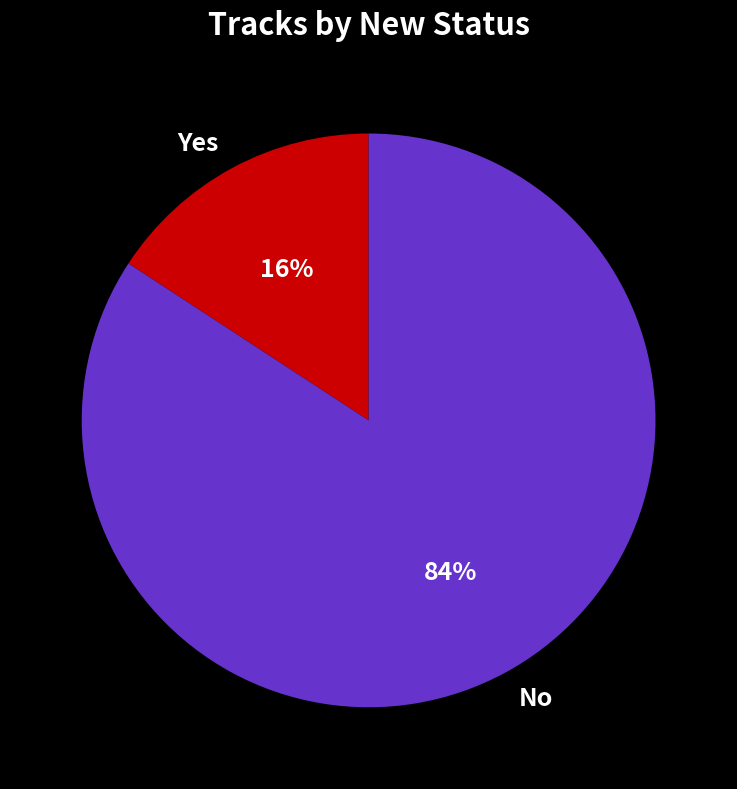

Which category accounts for the majority?

No